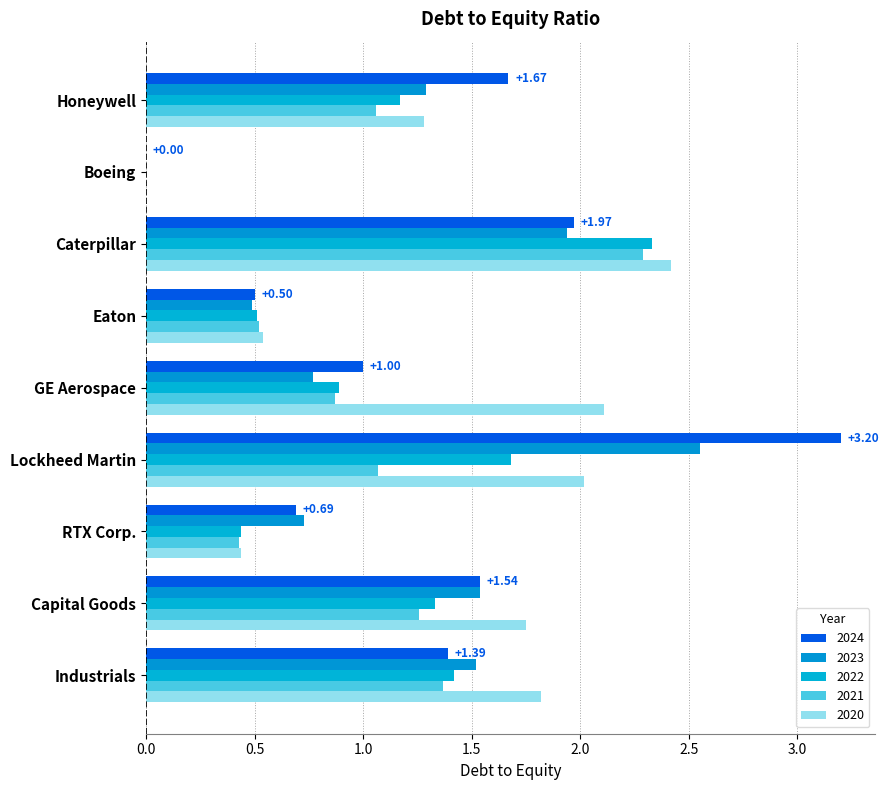

What are all the series names shown in the legend?

2024, 2023, 2022, 2021, 2020